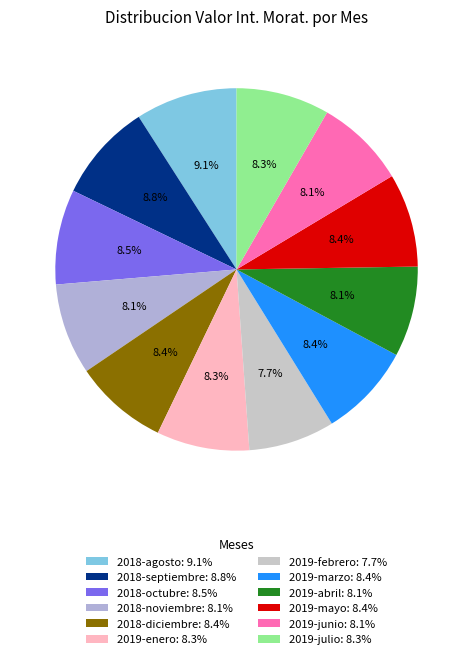

Is there any slice that represents more than half of the pie?

No